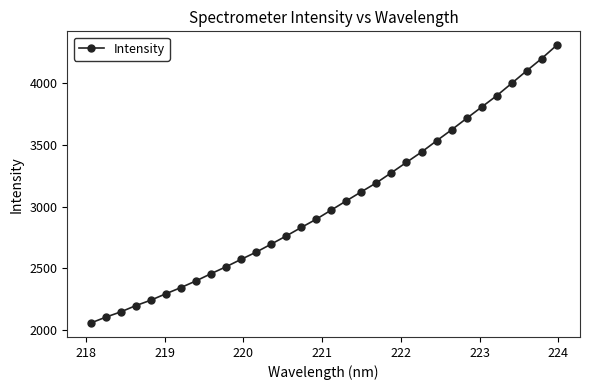

How many lines are shown in the chart?

1